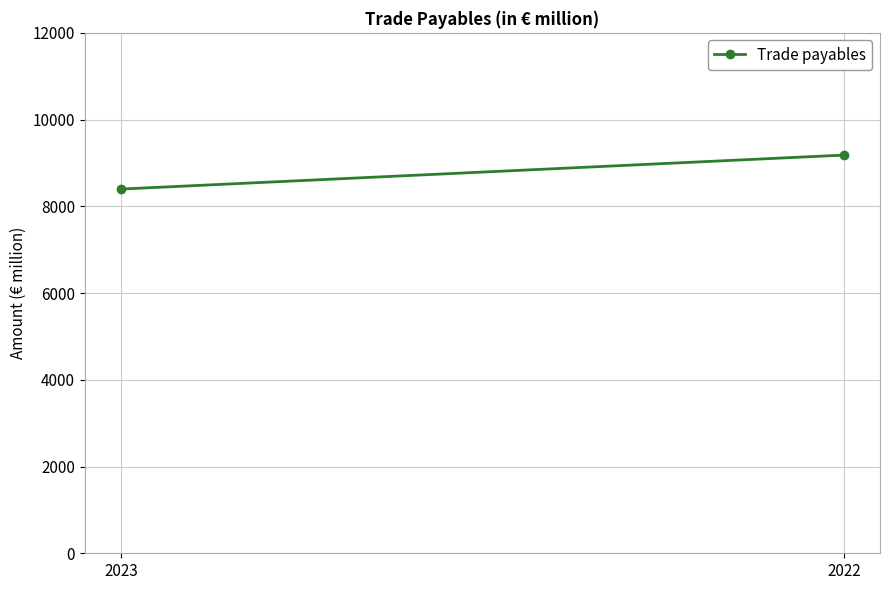

Where does the data first go above 9181?

2022